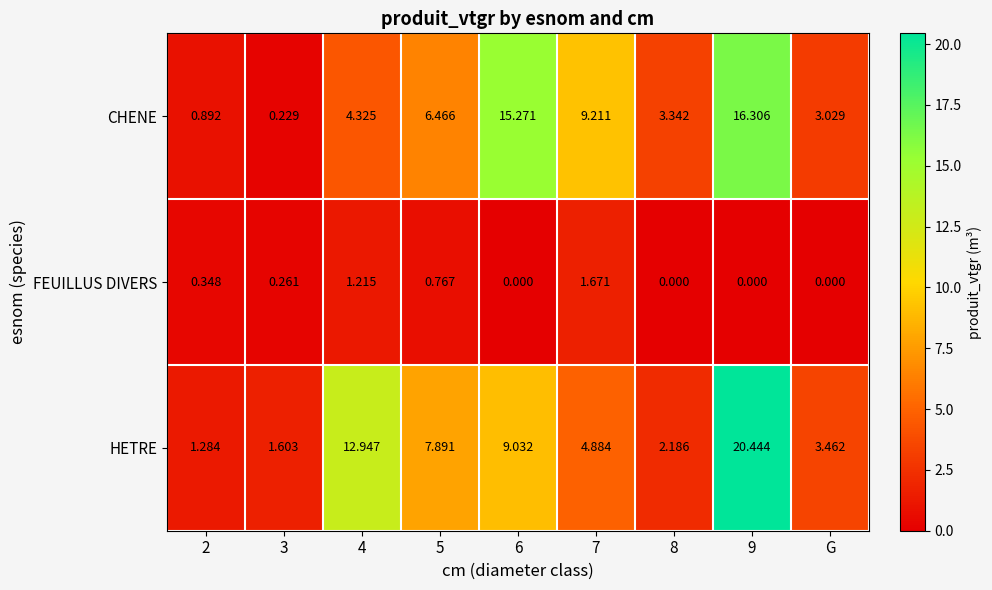

How many categories are shown in the chart?

9